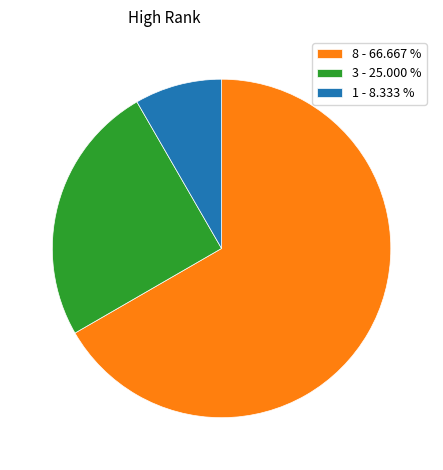

Which category has the biggest portion of the pie?

8 - 66.667 %